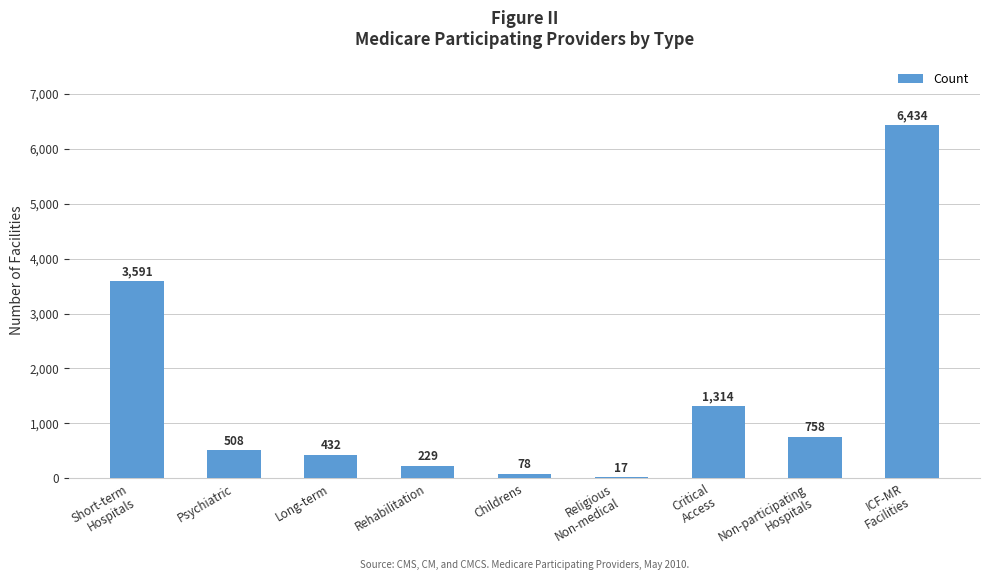

What is the greatest value displayed?

6434